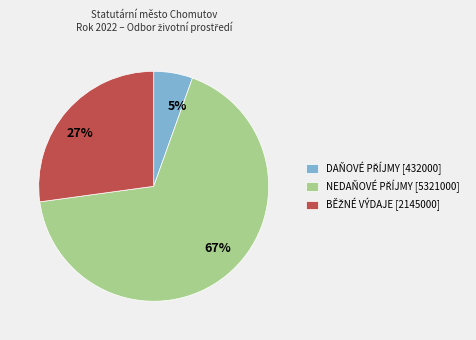

Is the sum of 5% and 67% greater than half?

Yes